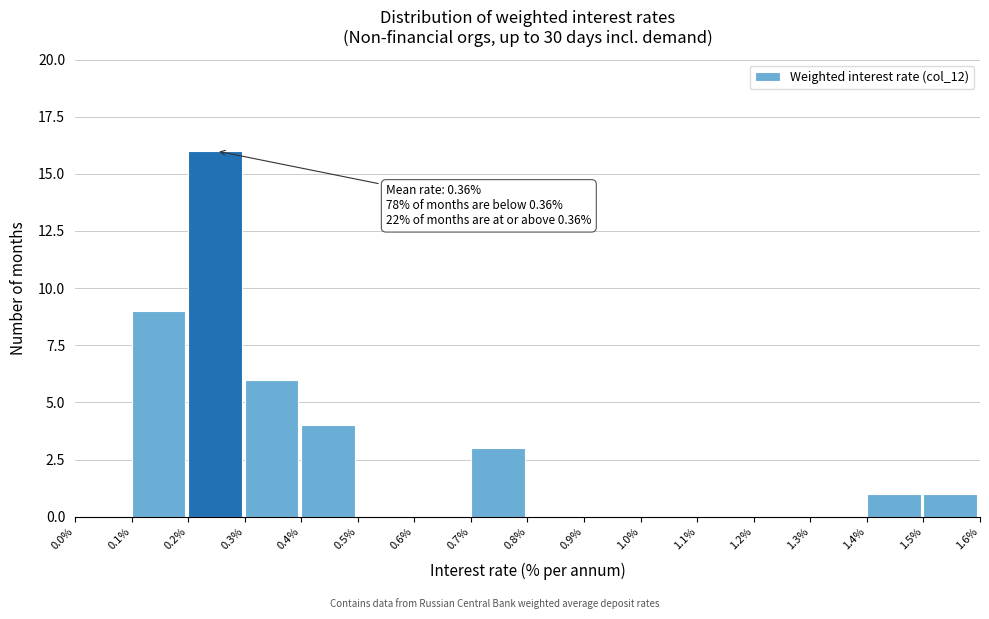

Over which range of the x-axis is the bar tallest?

0.2% to 0.3%